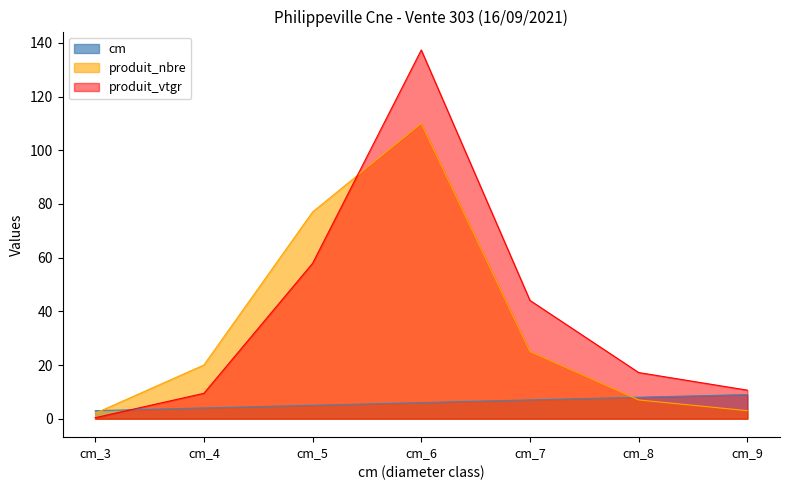

At which category is the sum across all series the highest?

cm_6